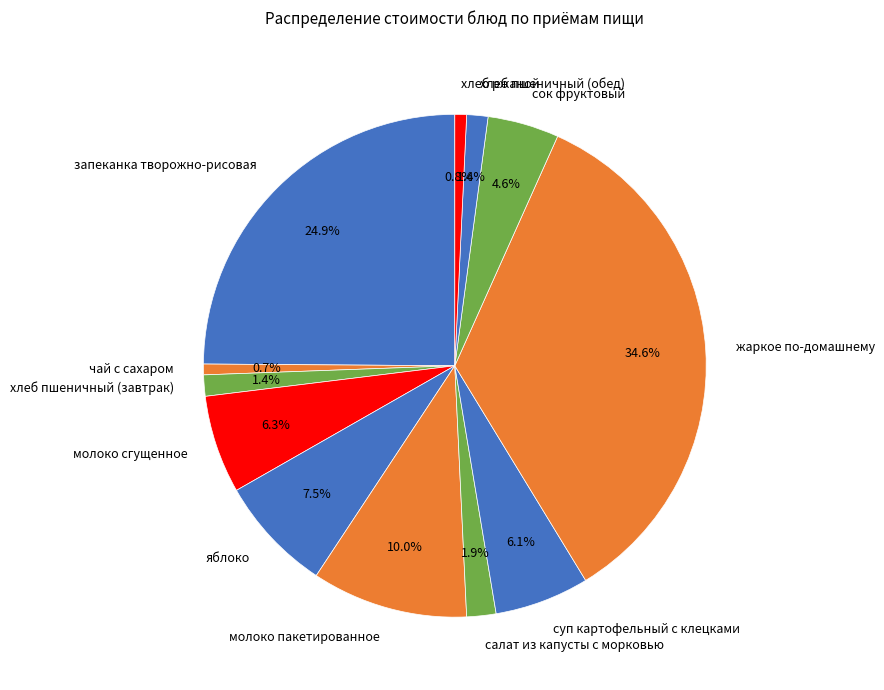

Is it true that жаркое по-домашнему is 29% of the pie?

False